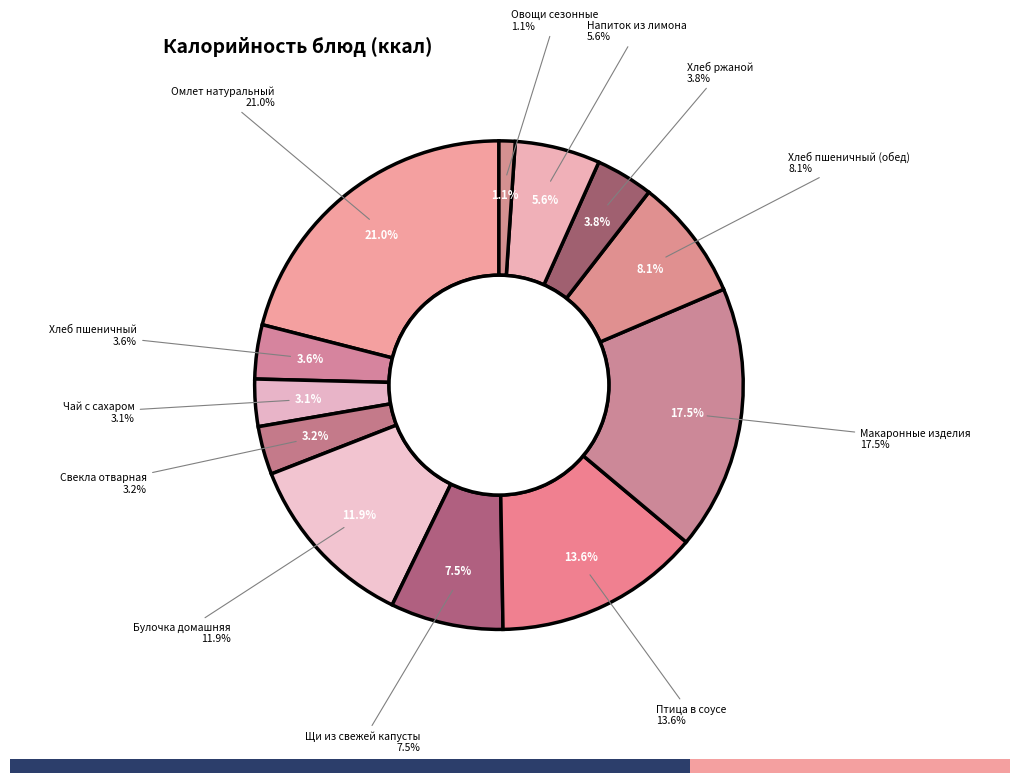

What is the ratio of the value at Макаронные изделия to the value at Птица в соусе?

1.3